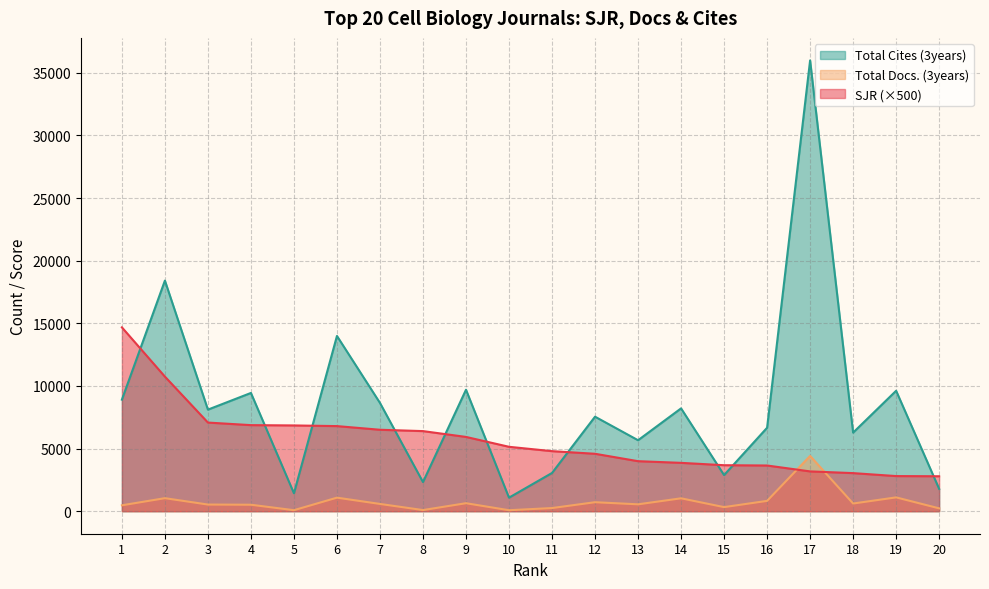

At which label does SJR reach its peak?

1